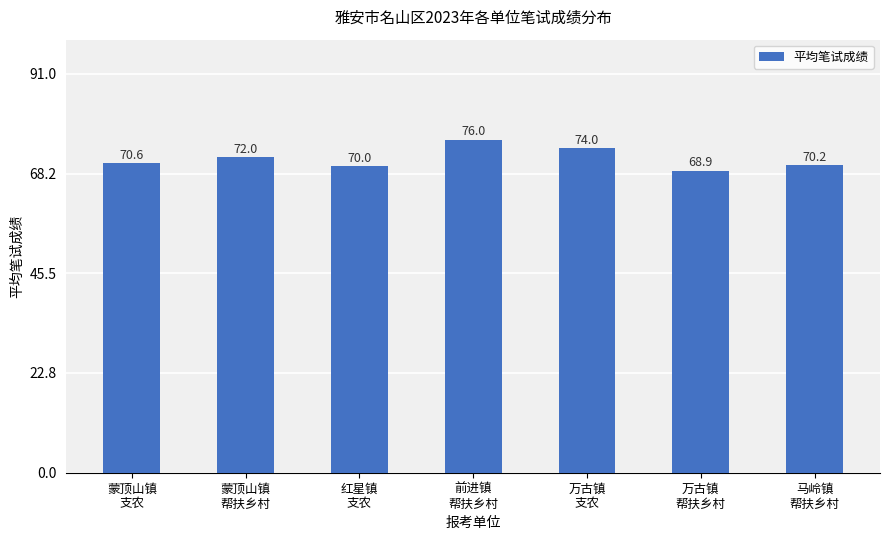

Reading left to right, transcribe all the data shown in this chart.

70.6	72.0	70.0	76.0	74.0	68.9	70.2